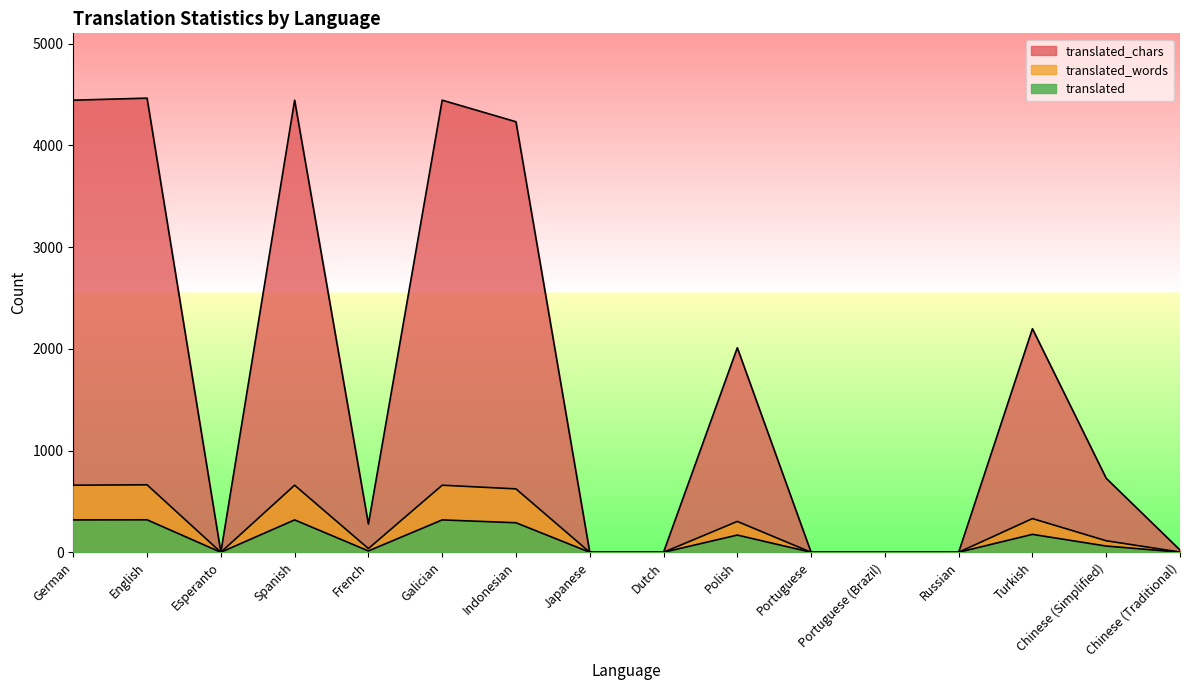

Where is translated nearest to the value 159?

Polish